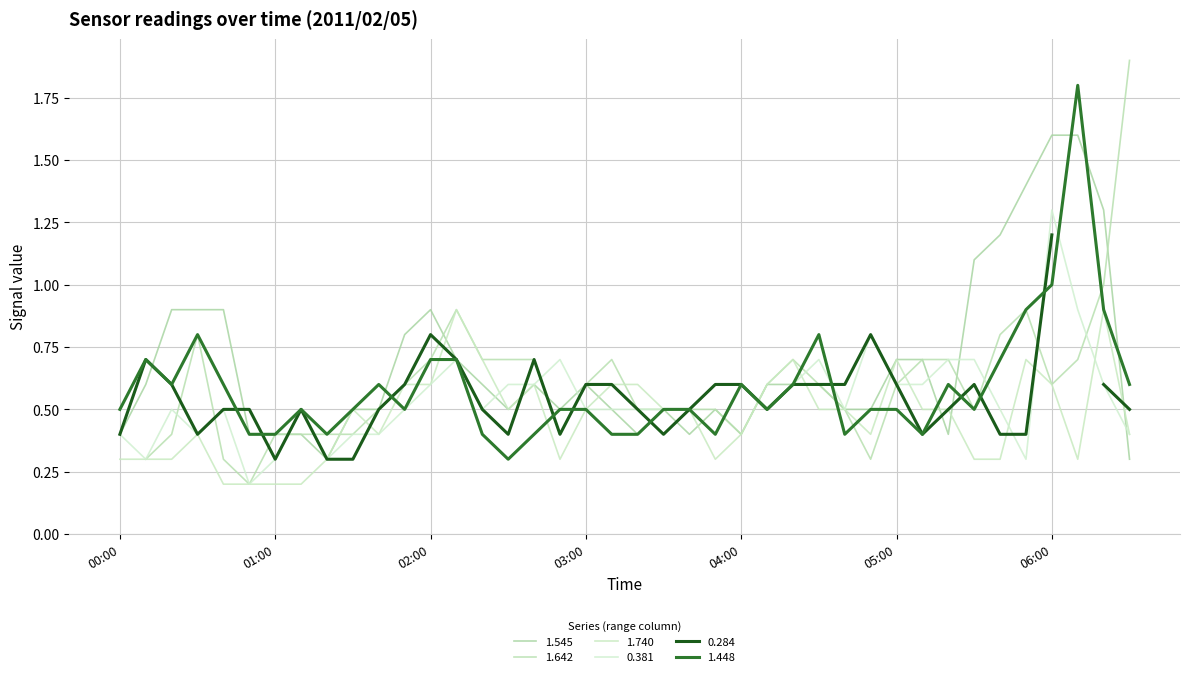

Between 2011/02/05 04:20 and 2011/02/05 06:20, which series saw the biggest shift?

1.545